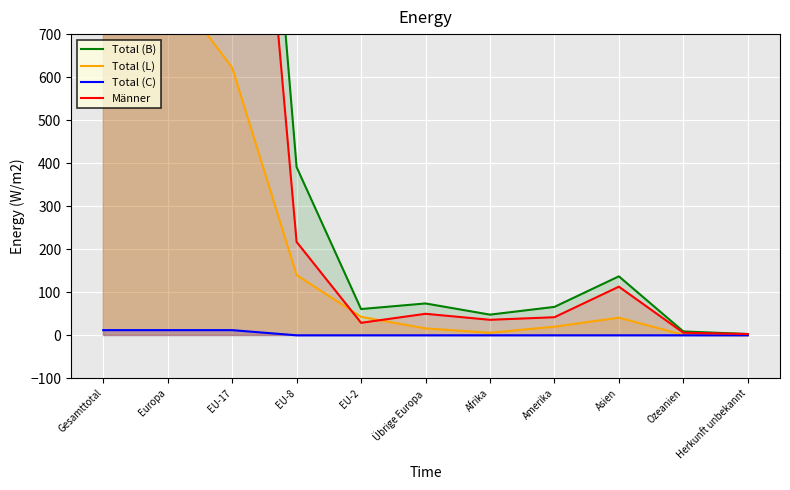

What is the average value of the Total (C) series?

3